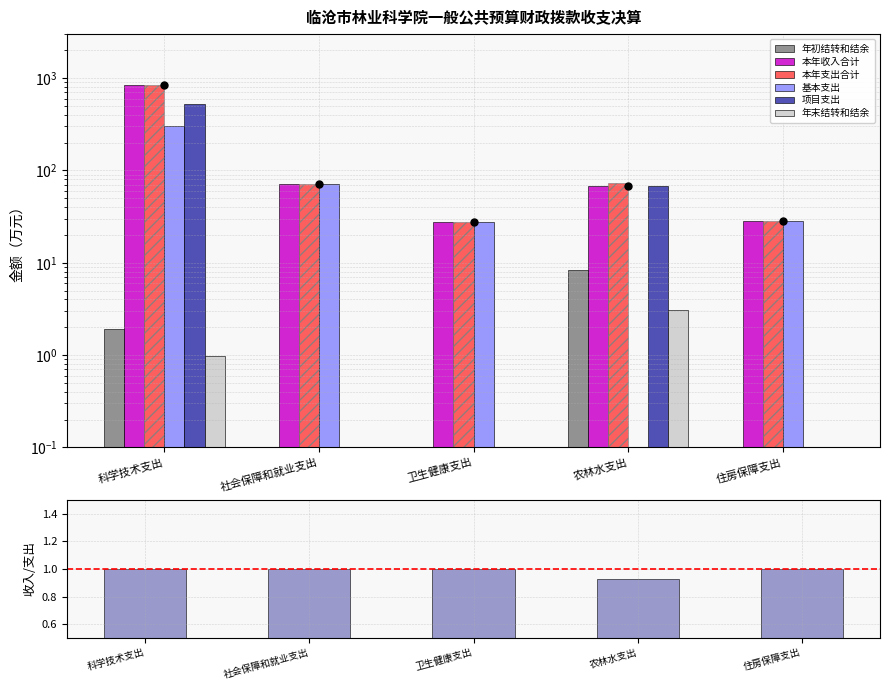

Which series changed the most between 卫生健康支出 and 农林水支出?

项目支出